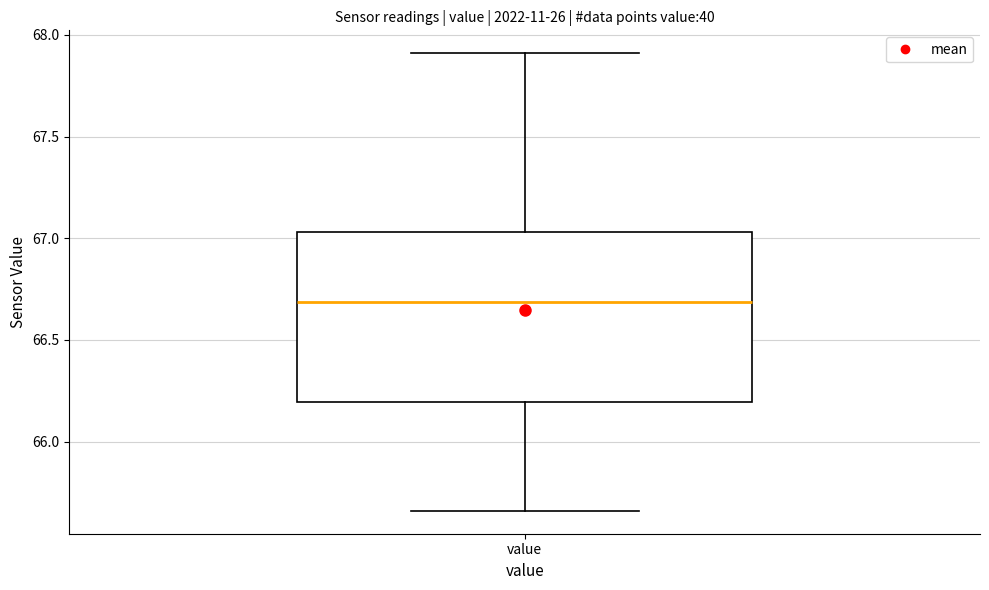

Transcribe this box plot: give where the median line is, the range the box spans, and where the two whiskers end, as read against the y-axis. The values are not printed on the chart, so give them approximately, as read against the axis.

median 66.70, box 66.20 to 67.05, whiskers 65.65 to 67.90